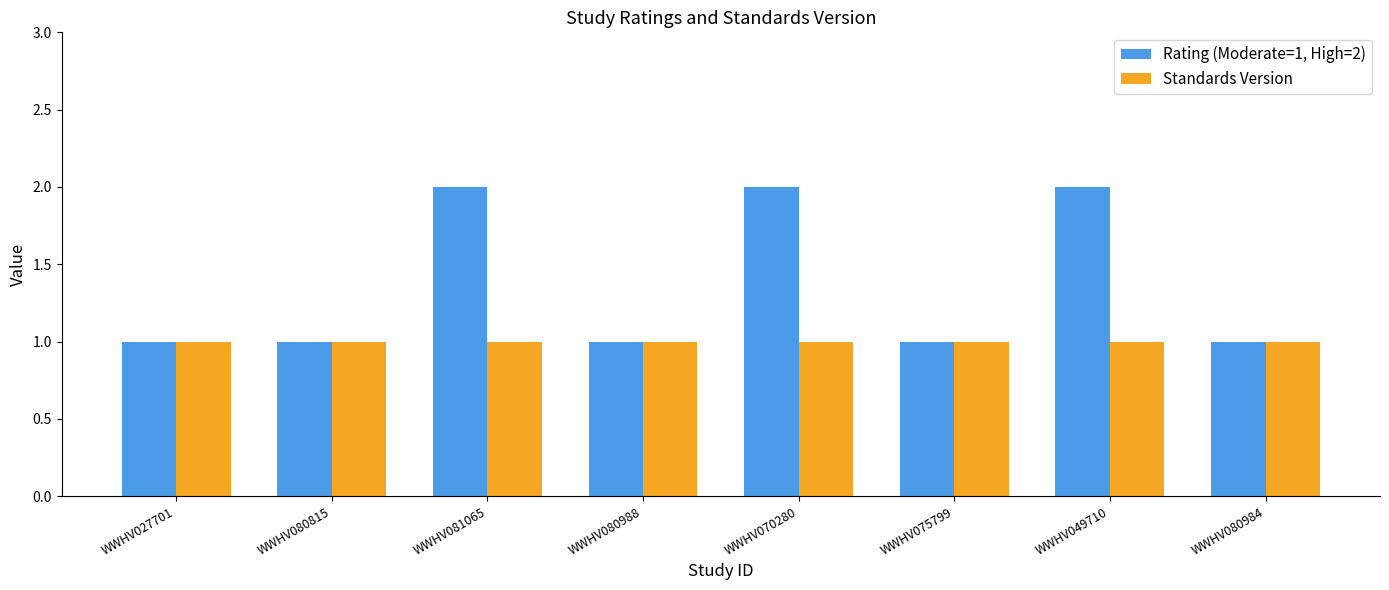

What is the sum of all Rating (Moderate=1, High=2) values?

11